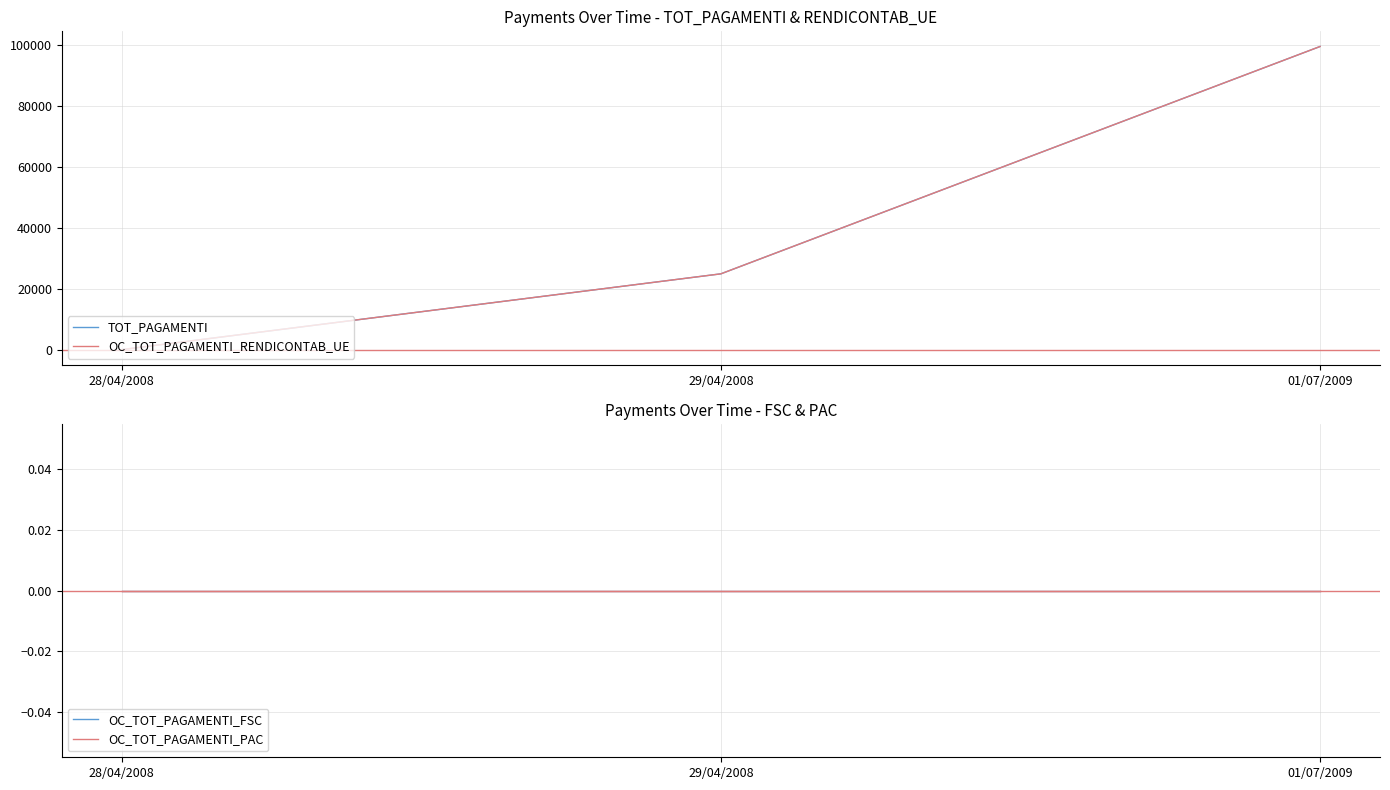

What is the label of the 1st point from the right?

01/07/2009